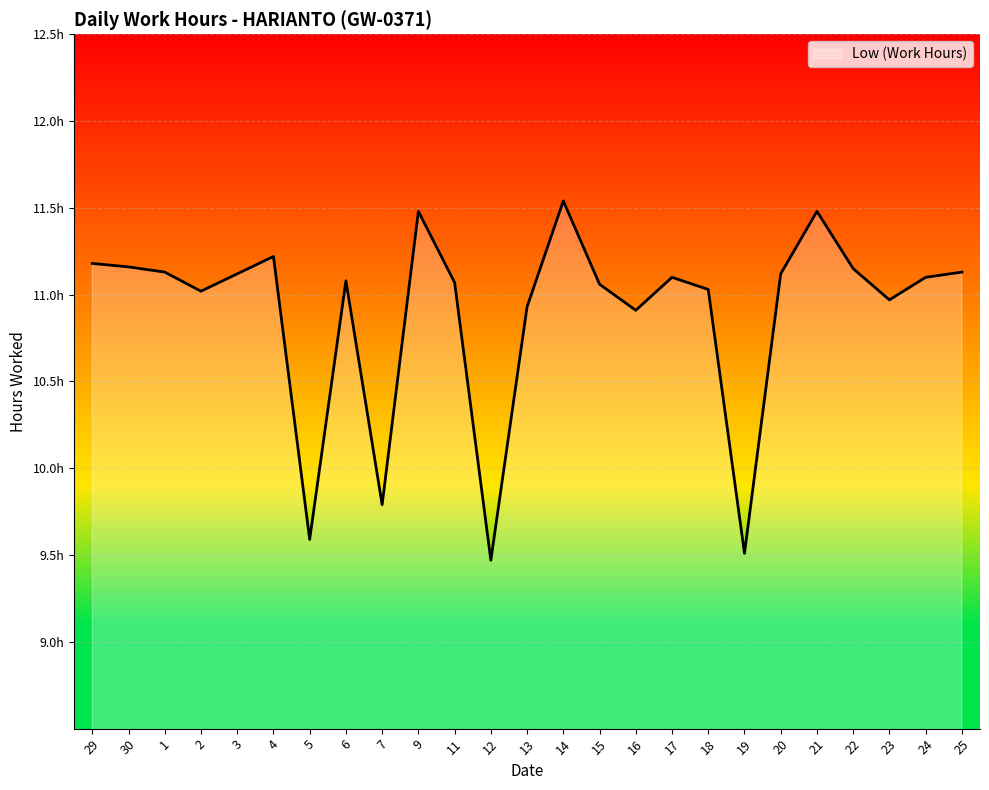

Is this an area chart (filled region under the line)?

Yes